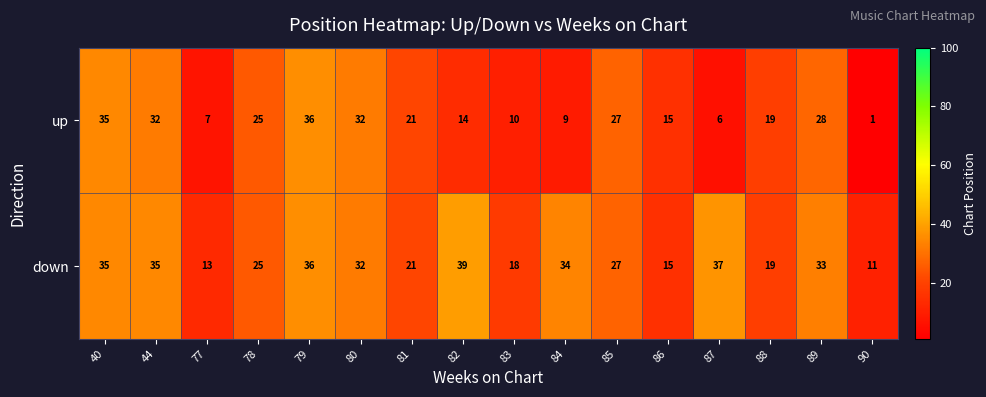

At which category is the sum across all series the highest?

79